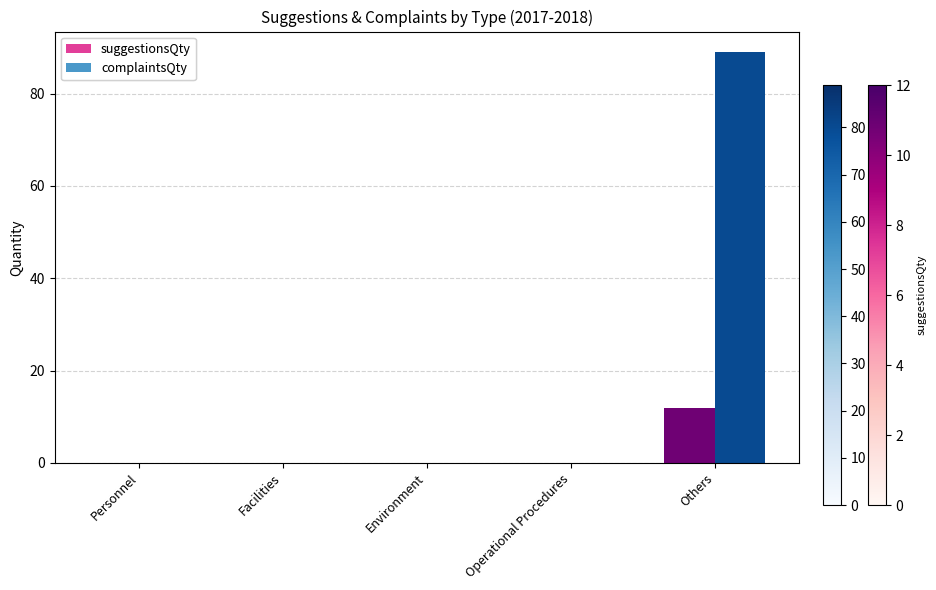

At which label does suggestionsQty reach its minimum?

Personnel